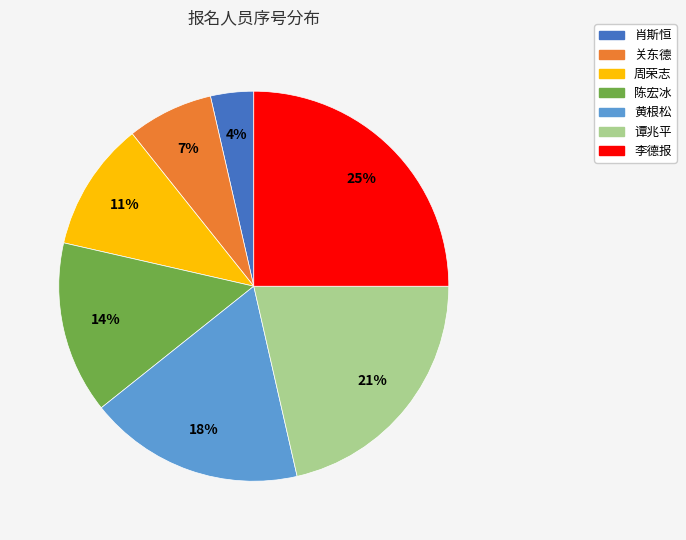

How many slices are in this pie chart?

7